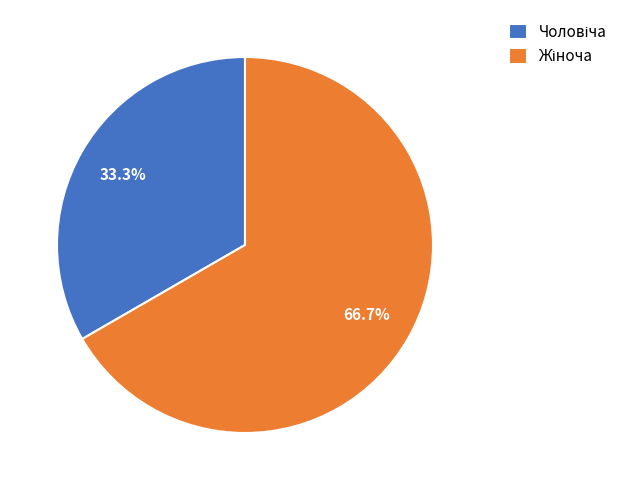

Is there a majority slice in this chart?

Yes